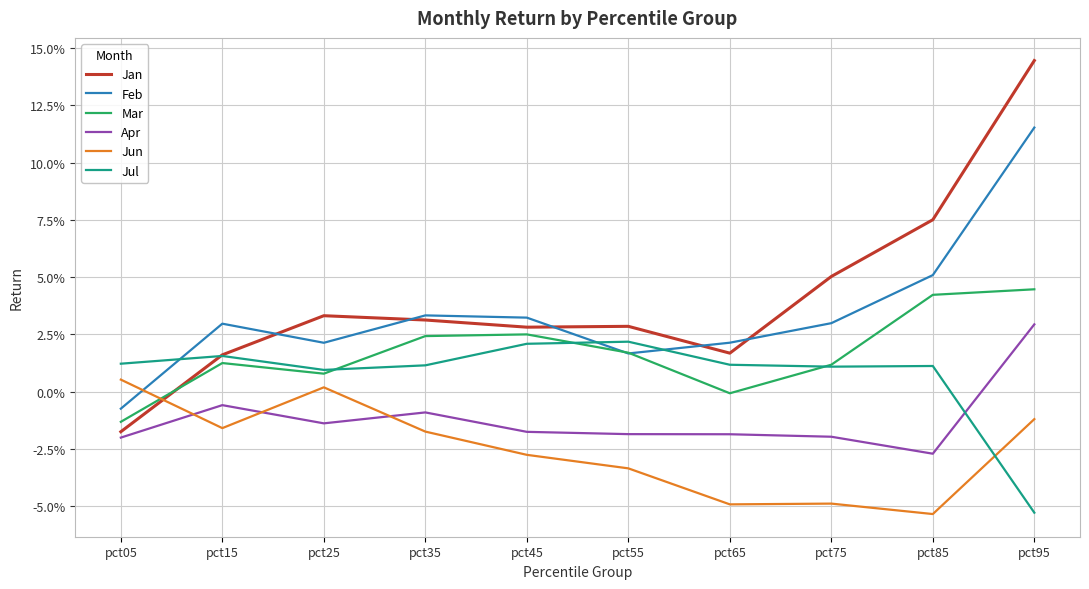

At which category does Jun reach its first local valley?

pct15